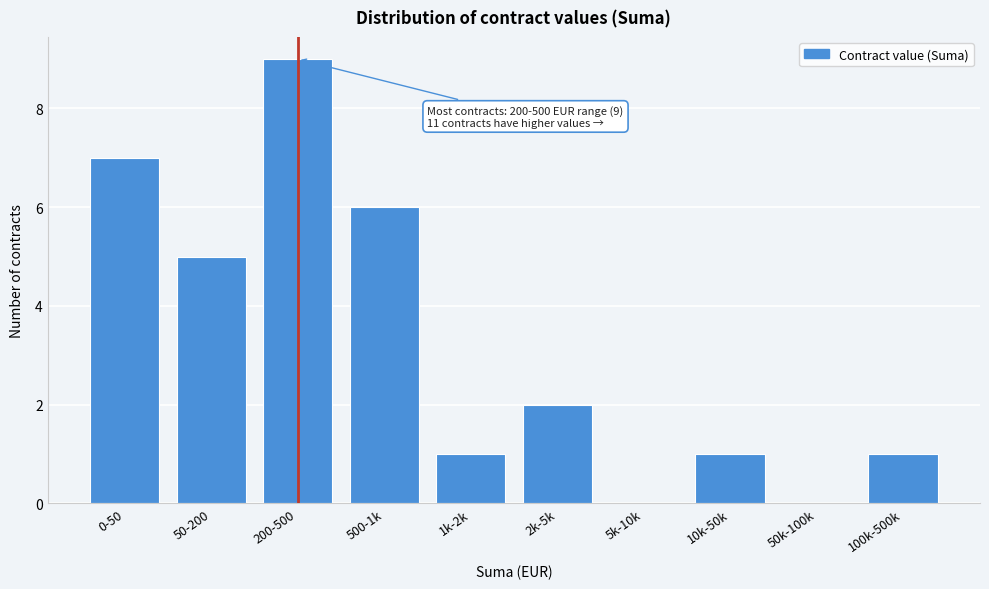

Reading left to right, extract all data points from this chart.

0-50=7	50-200=5	200-500=9	500-1k=6	1k-2k=1	2k-5k=2	5k-10k=0	10k-50k=1	50k-100k=0	100k-500k=1